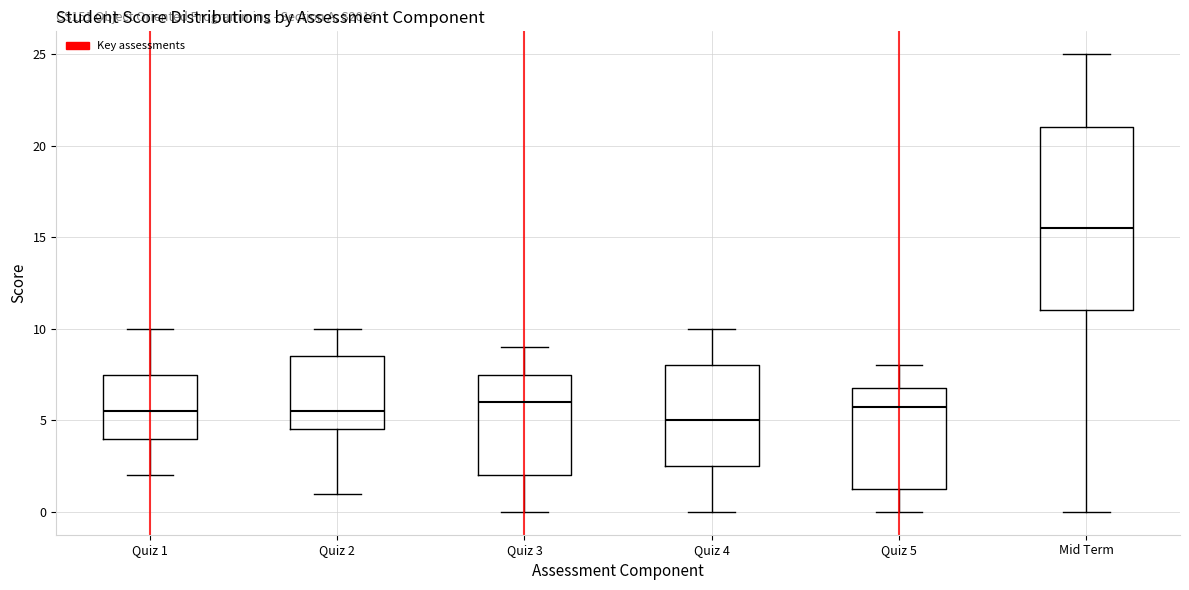

Where is the upper edge of the box for Quiz 2 on the y-axis? The values are not printed on the chart, so give them approximately, as read against the axis.

8.5